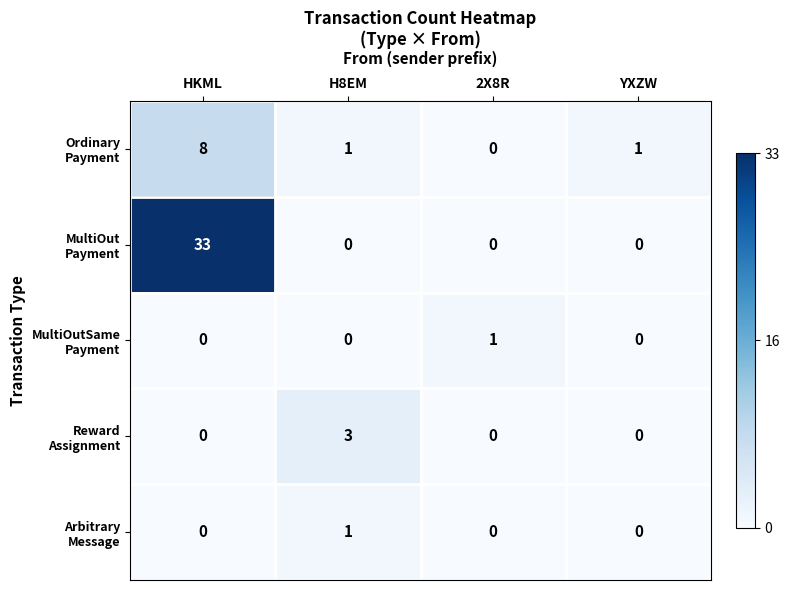

What is the spread (max minus min) of values at HKML?

33